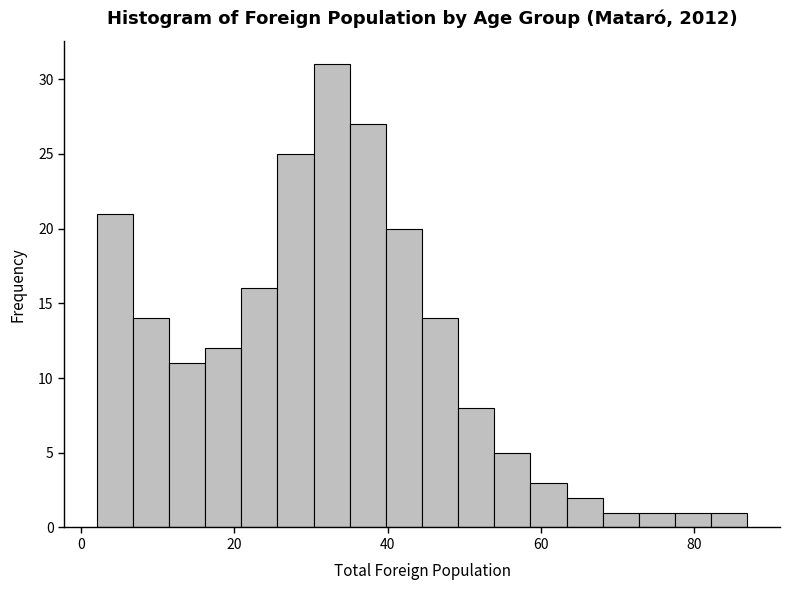

Read against the x-axis, roughly where is the centre of the tallest bar?

32